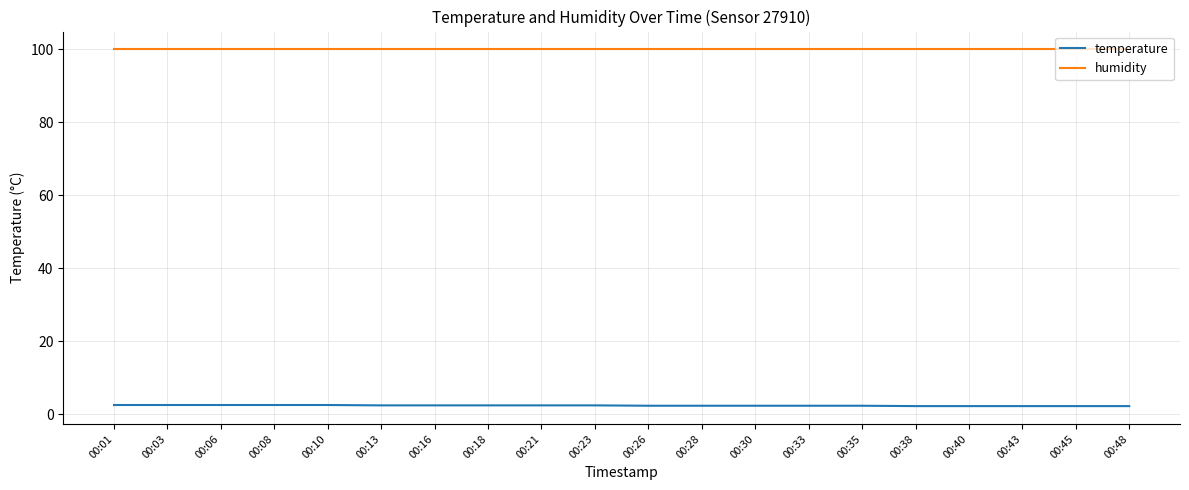

True or false: temperature and humidity cross at least once.

False